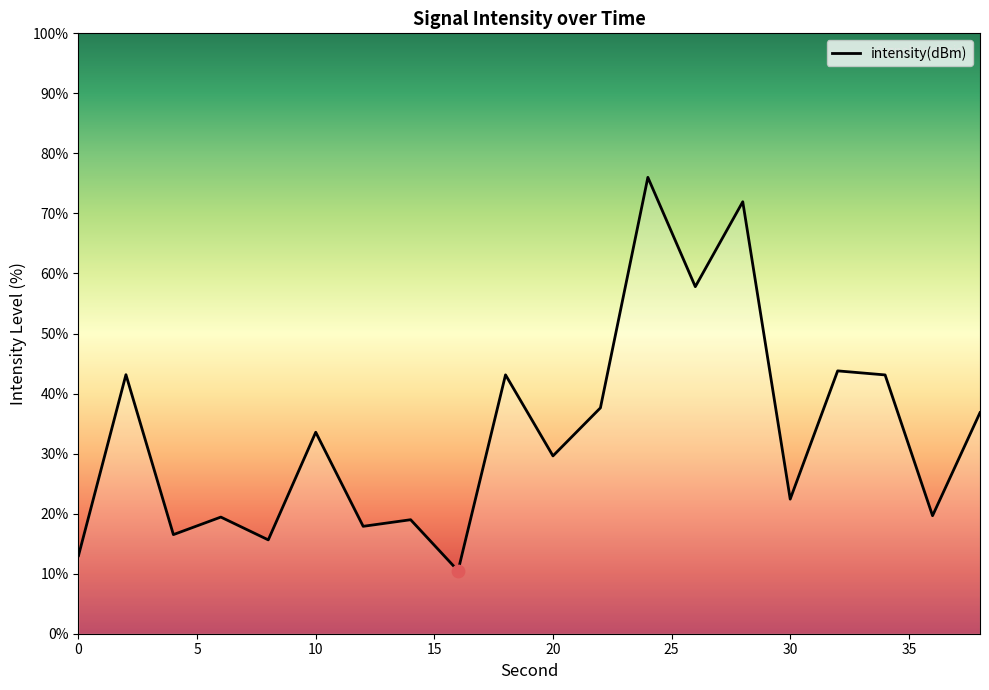

What is the difference between the maximum and minimum values?

65.5